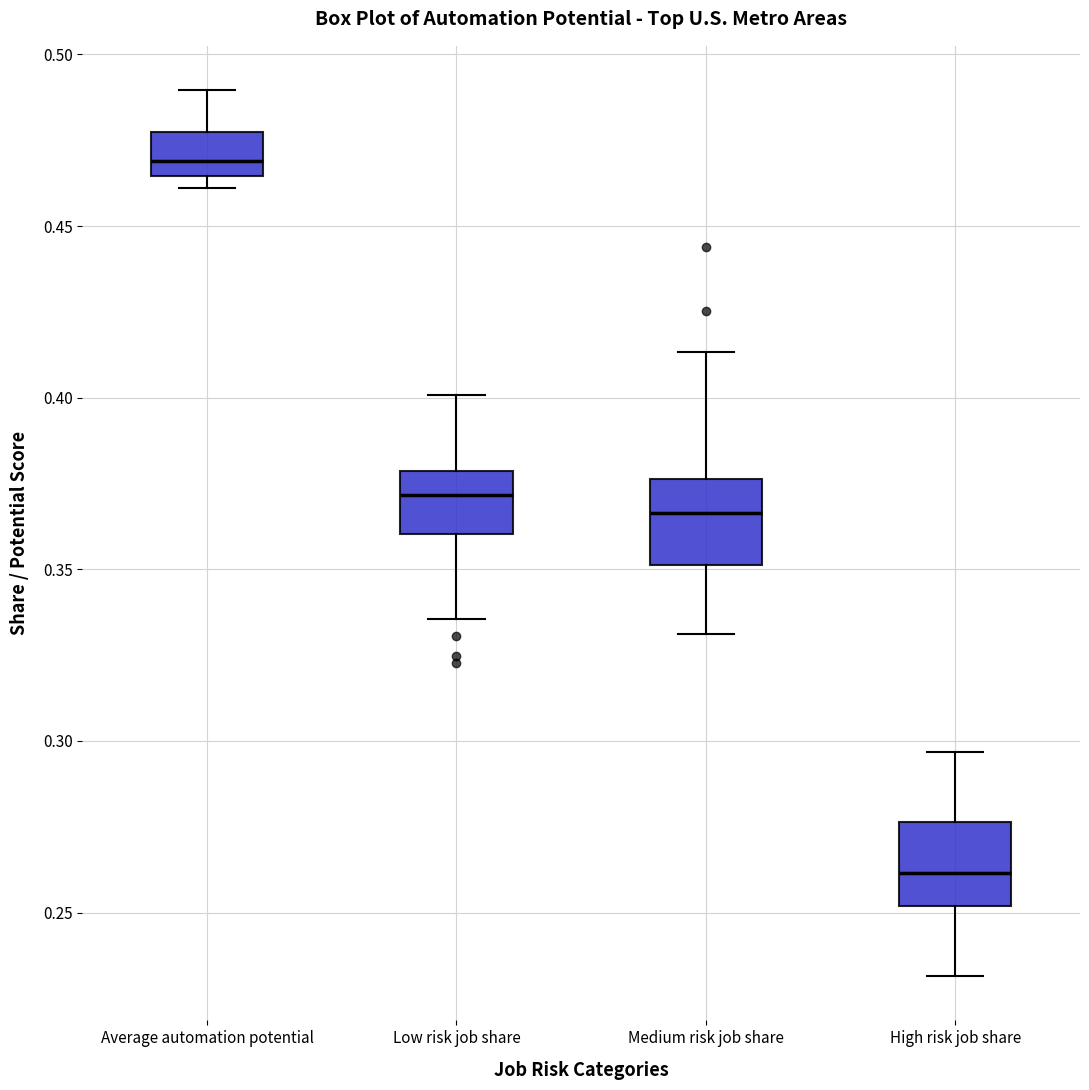

Where is the upper edge of the box for Average automation potential on the y-axis? The values are not printed on the chart, so give them approximately, as read against the axis.

0.475